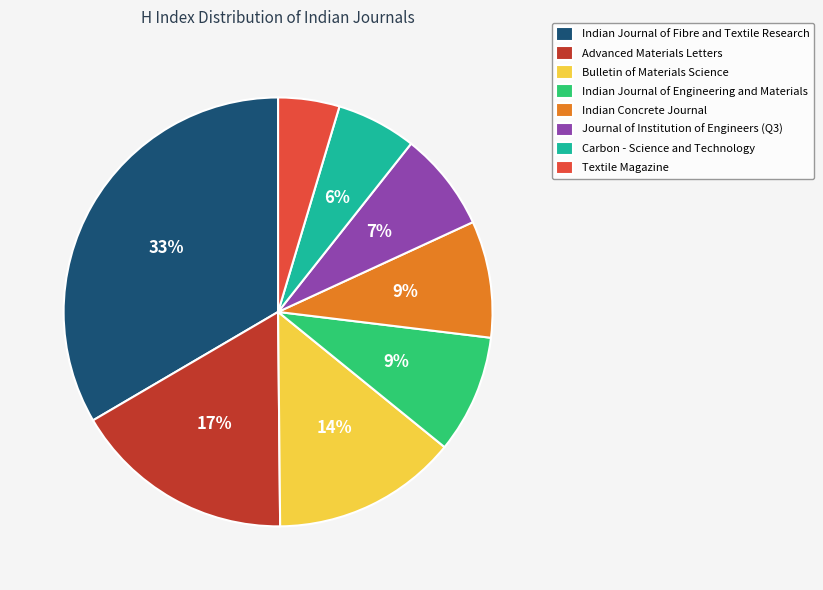

How many segments does this pie chart have?

8